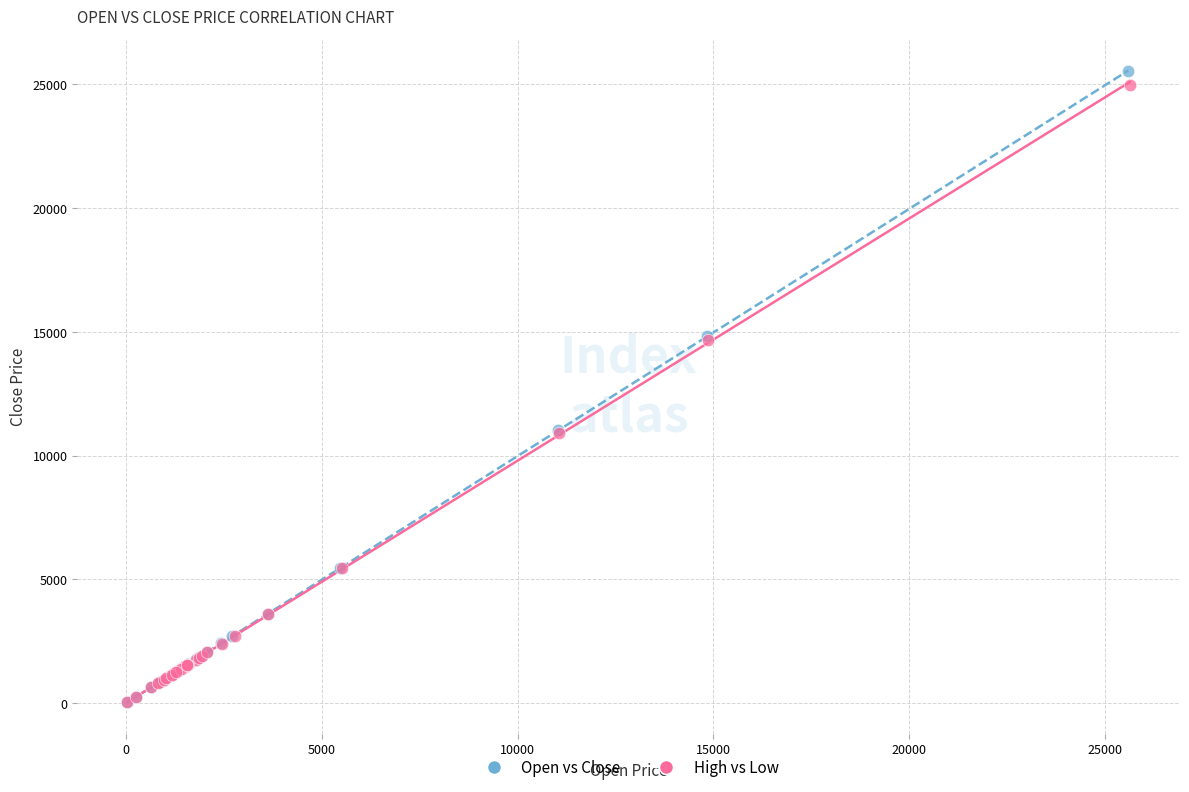

Which series has the widest spread of Y values?

Open vs Close